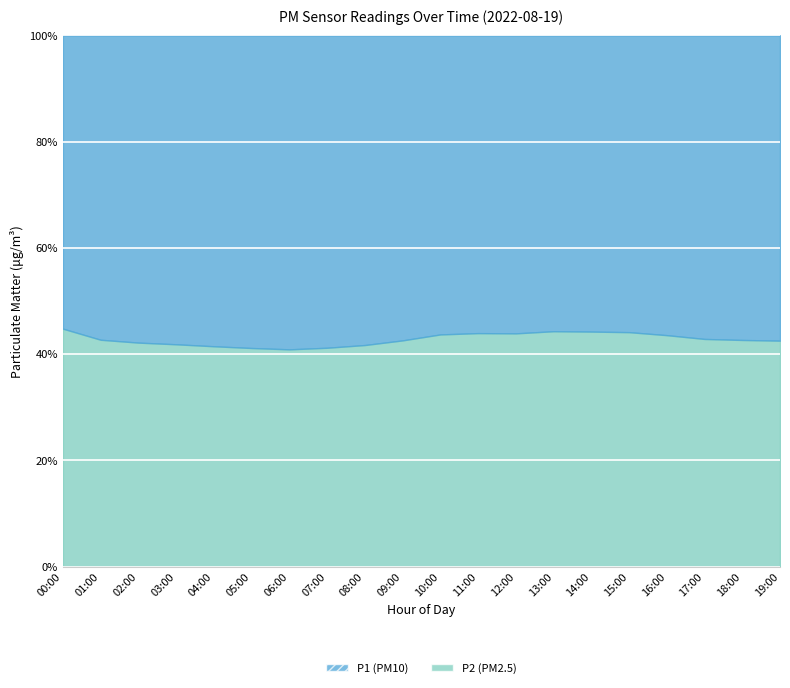

Reading left to right, transcribe all the data shown in this chart.

P1: 35.9	44.8	49.2	52.1	55.3	58.4	60.1	57.2	53.5	48.7	43.2	40.5	38.9	37.5	36.8	38.1	41.2	44.6	47.3	50.1
P2: 29.1	33.4	35.9	37.5	39.2	40.9	41.6	40.1	38.2	36.1	33.5	31.8	30.4	29.8	29.2	30.1	31.9	33.5	35.2	37.1